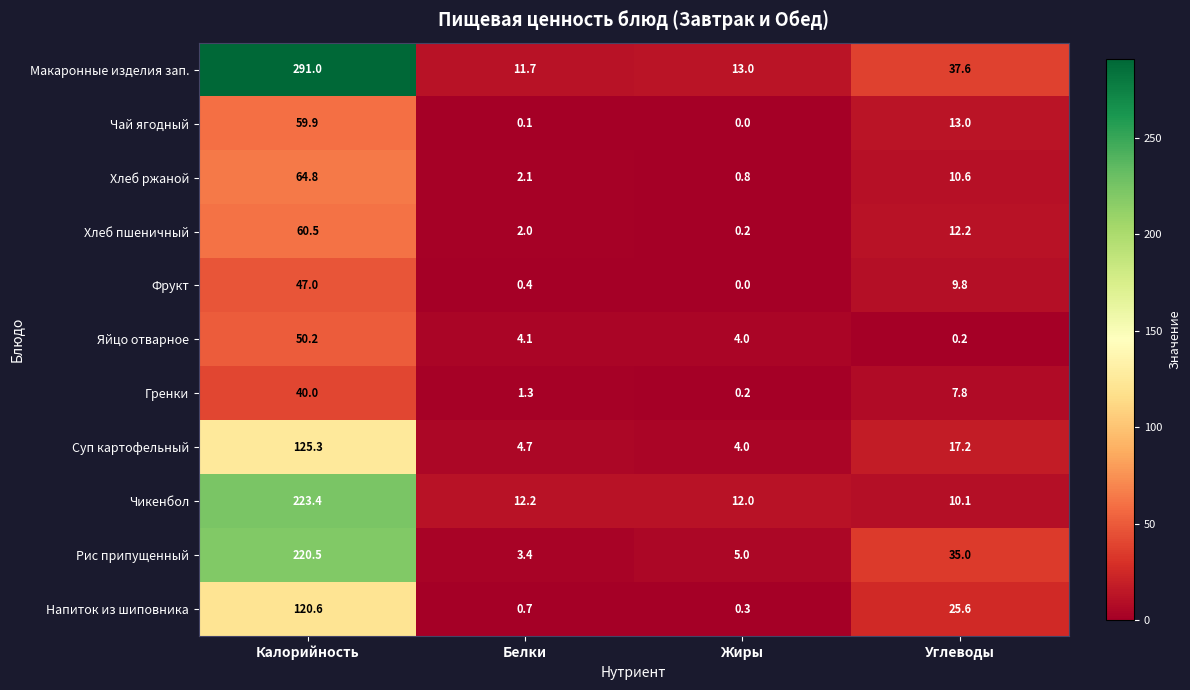

What is the spread (max minus min) of values at Белки?

12.1